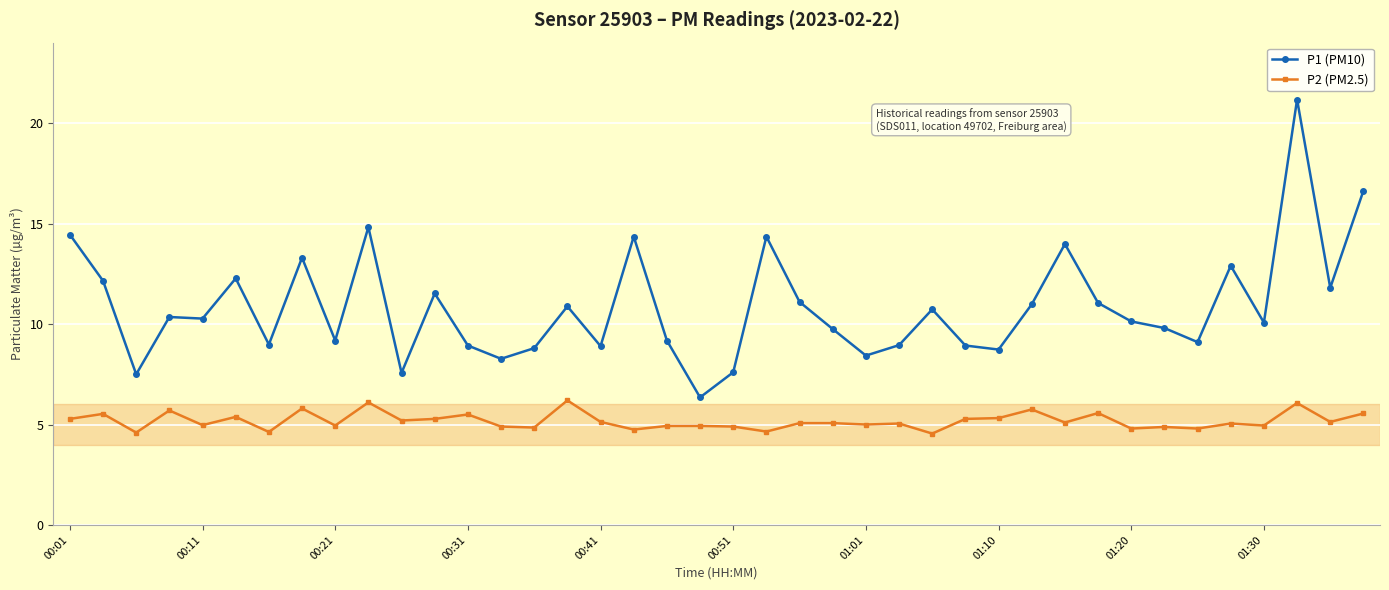

True or false: P1 (PM10) has more than 2 points higher than both neighbors.

True